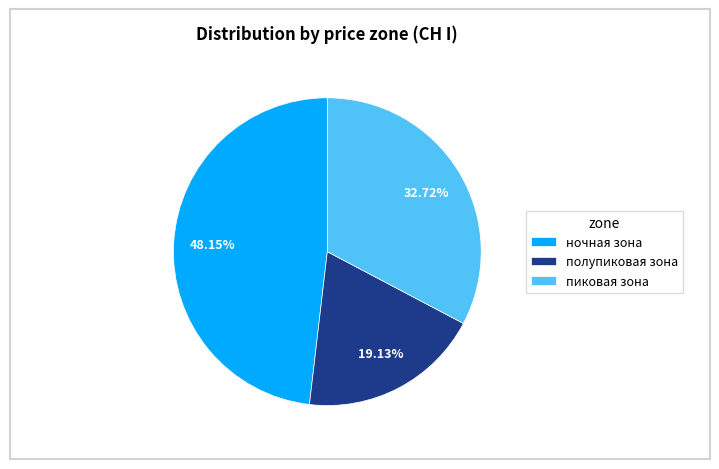

To the nearest percent, what portion does ночная зона represent?

48%